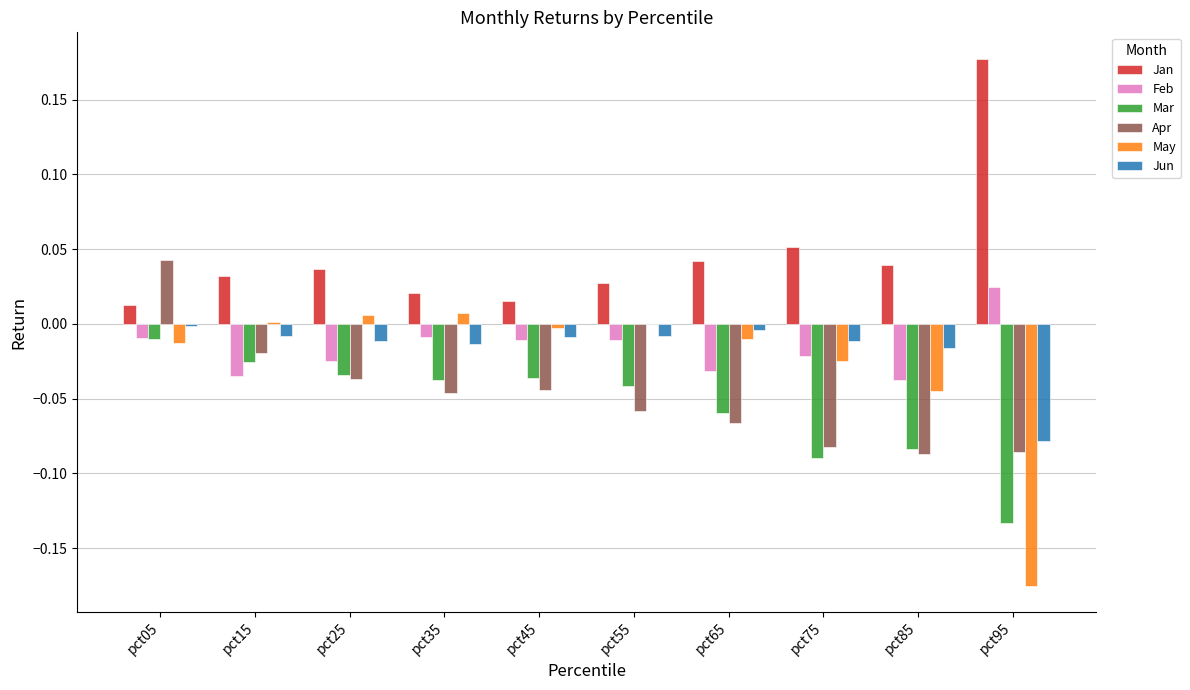

How many groups of bars are there?

10